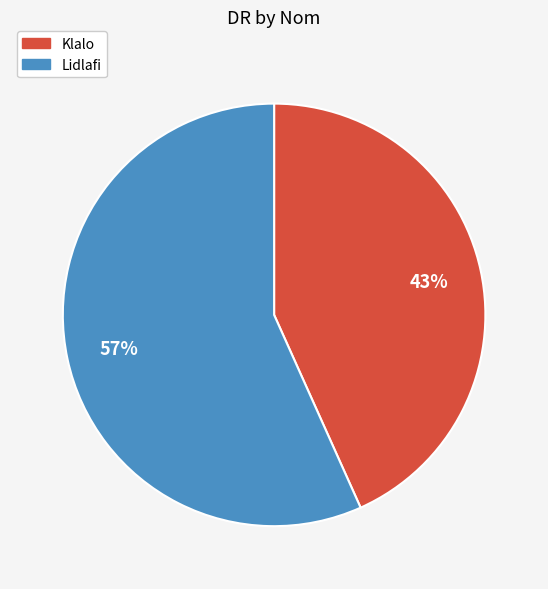

What is the smallest slice in the pie chart?

Klalo